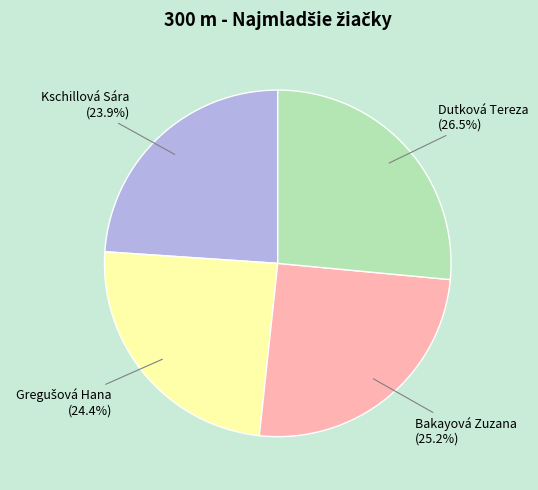

To the nearest percent, what is the combined percentage of Kschillová Sára and Dutková Tereza?

50%